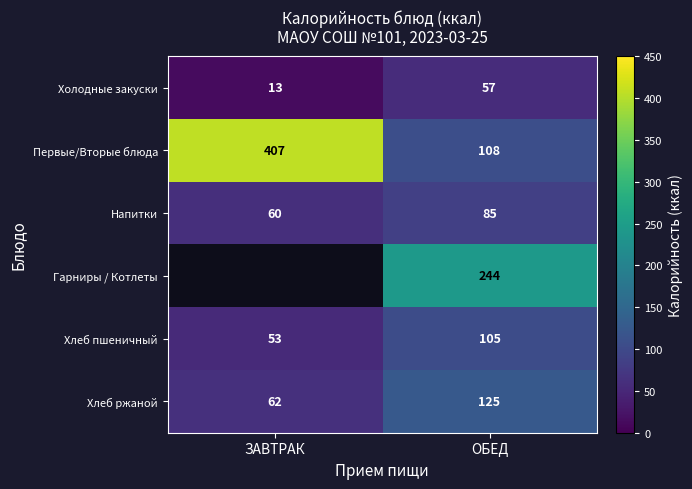

Is it true that Напитки equals 21.8 at ЗАВТРАК?

False